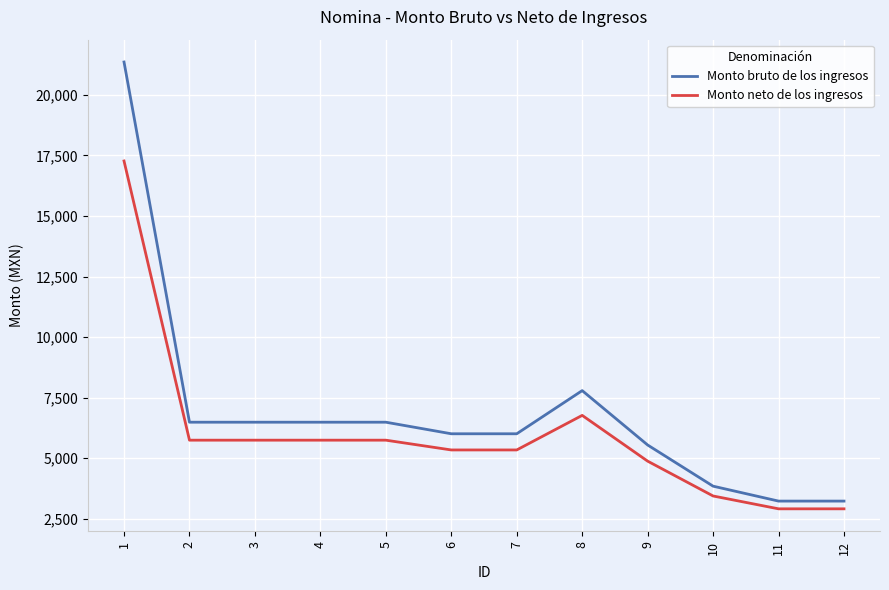

List the series in order of their peak value, highest first.

Monto bruto de los ingresos, Monto neto de los ingresos